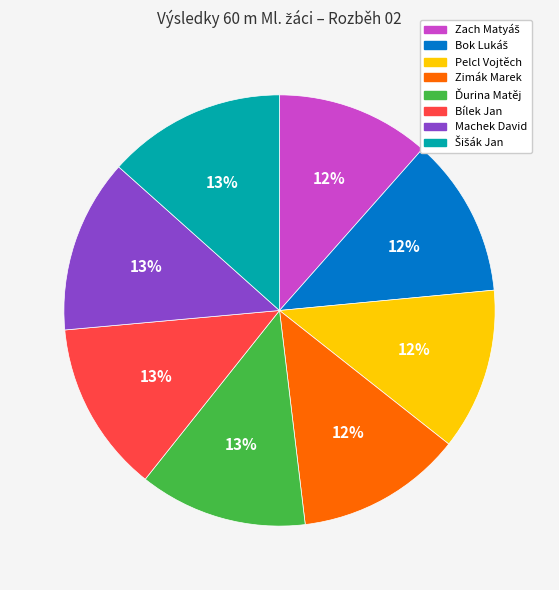

To the nearest percent, what percentage of the pie is Pelcl Vojtěch?

12%